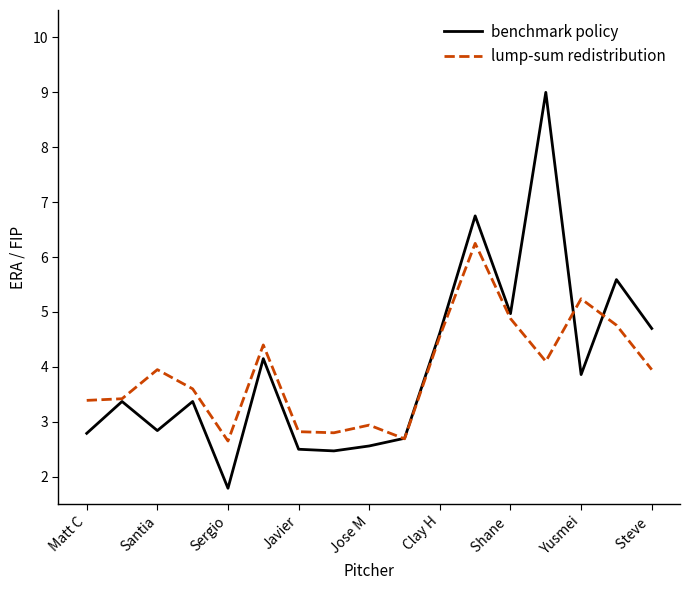

How many lines are shown in the chart?

2